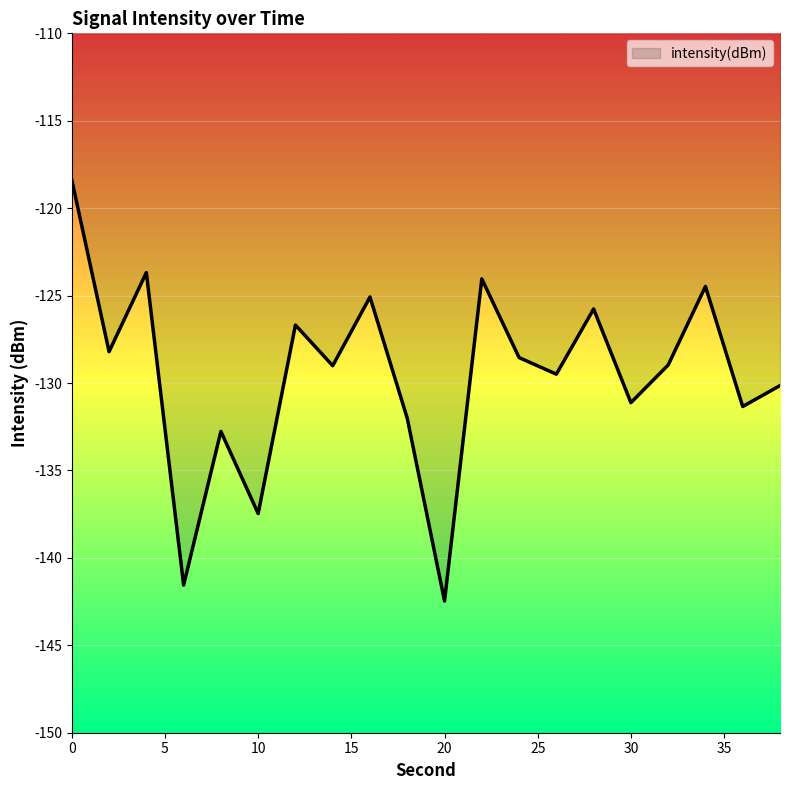

What is the greatest value displayed?

-118.4